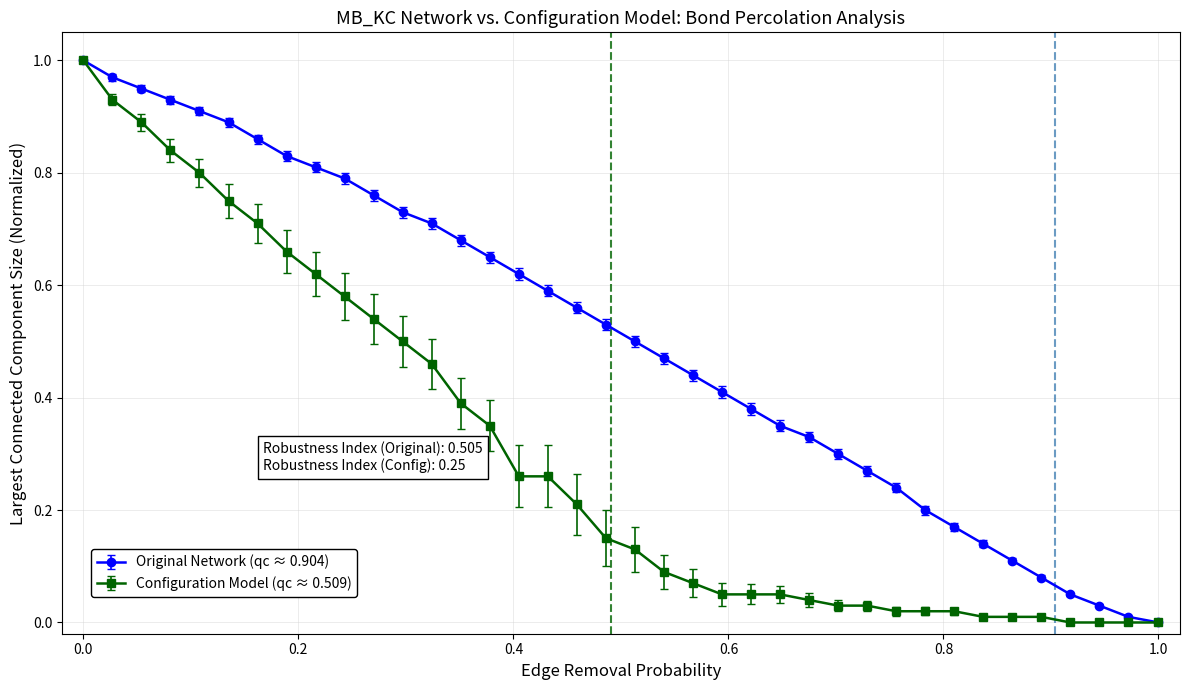

Does the chart have visible grid lines?

Yes